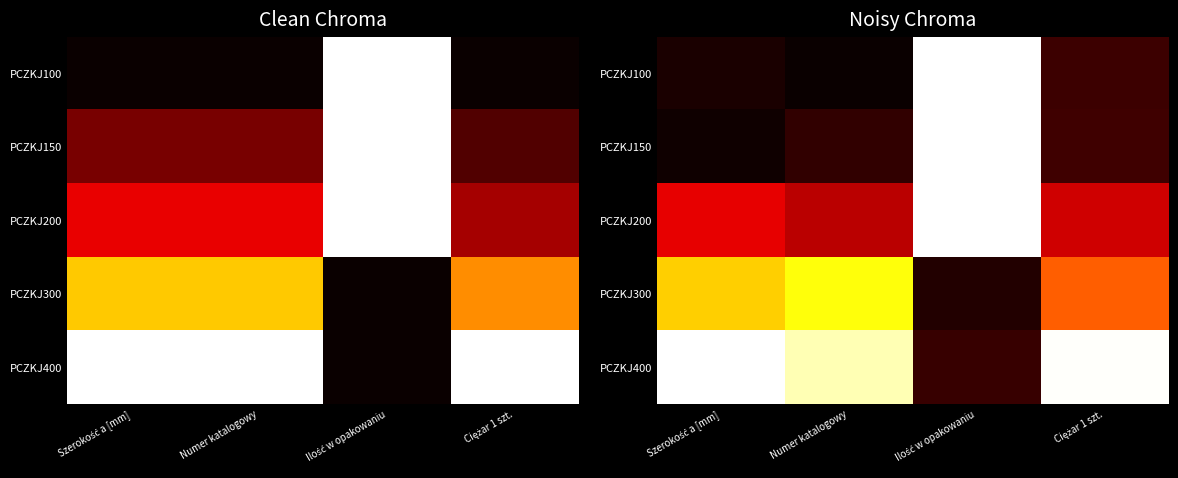

The value of PCZKJ150 at Ciężar 1 szt. is 0.1. True or false?

True